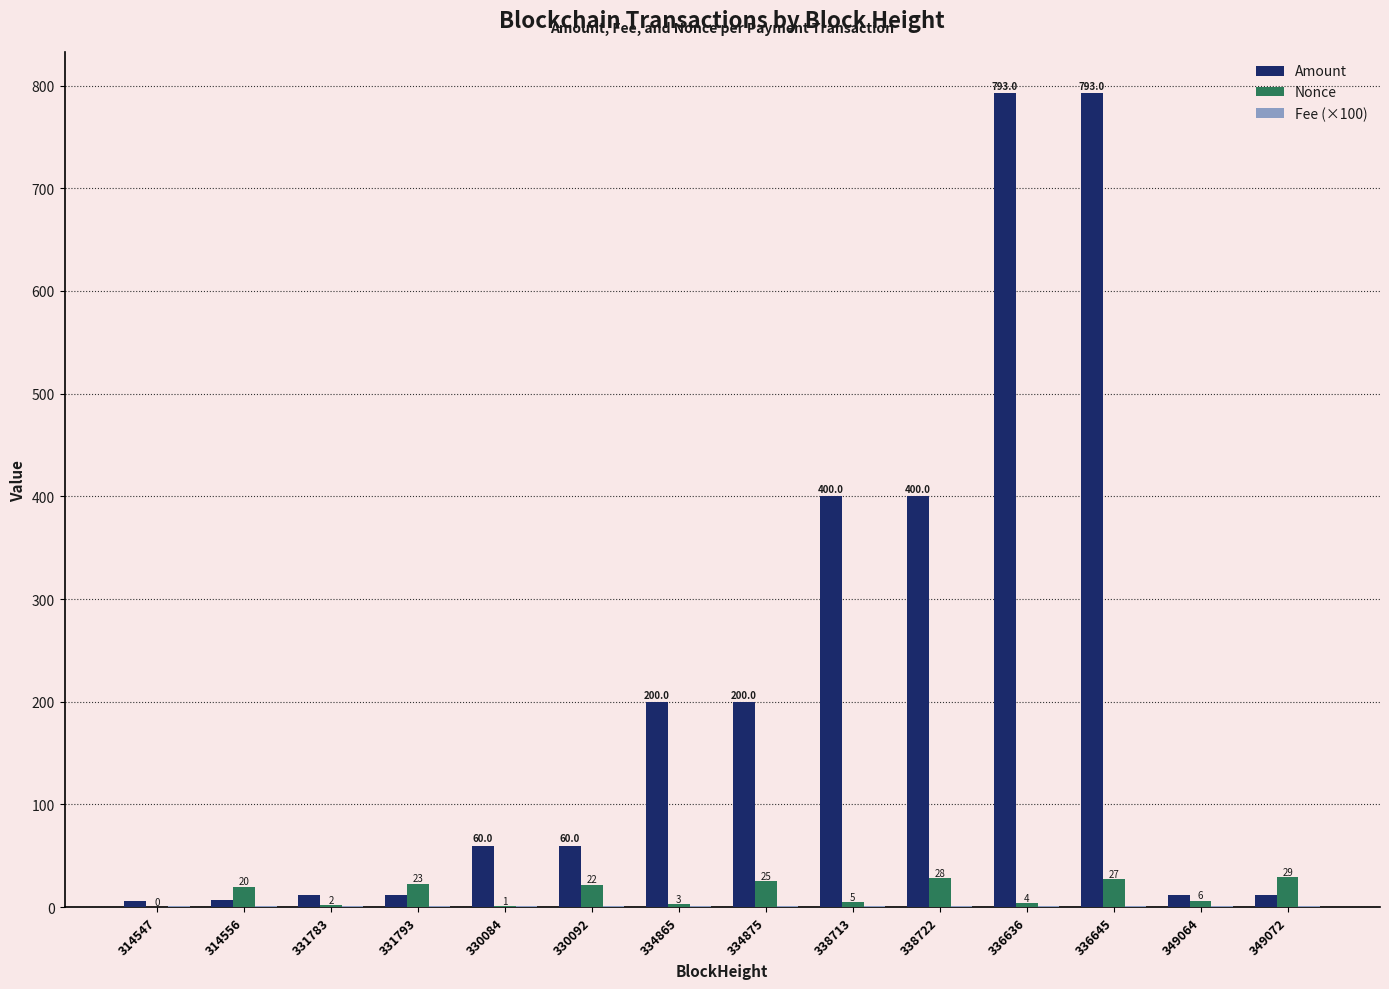

Is the value of Amount at 330084 greater than the value of Nonce at 336645?

Yes